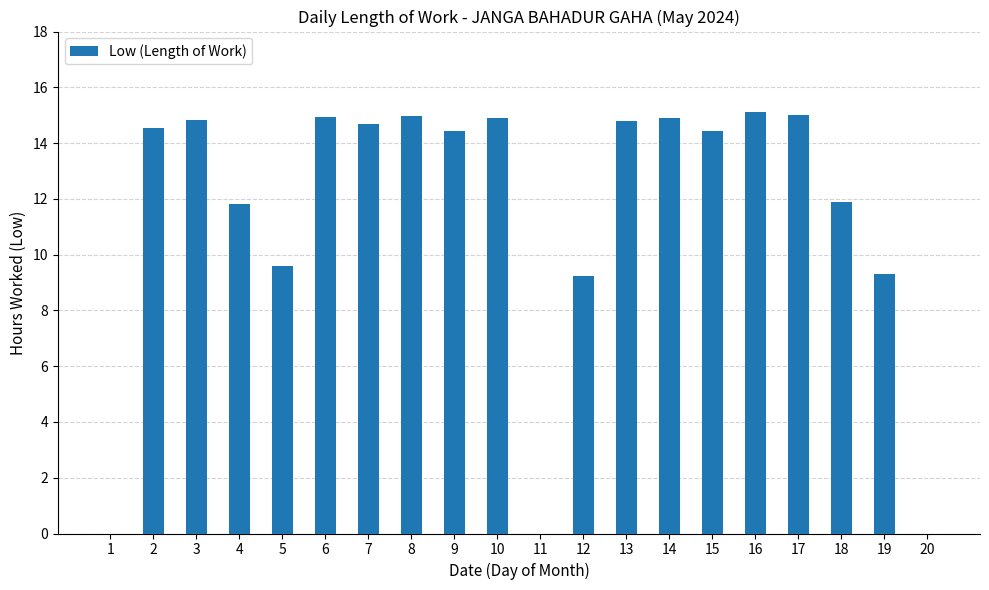

What is the maximum value shown in the chart?

15.1